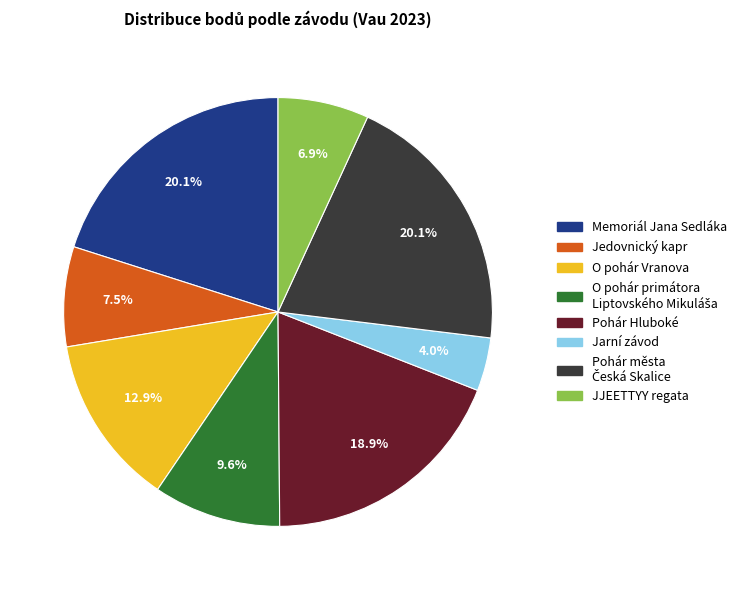

How many slices are in this pie chart?

8